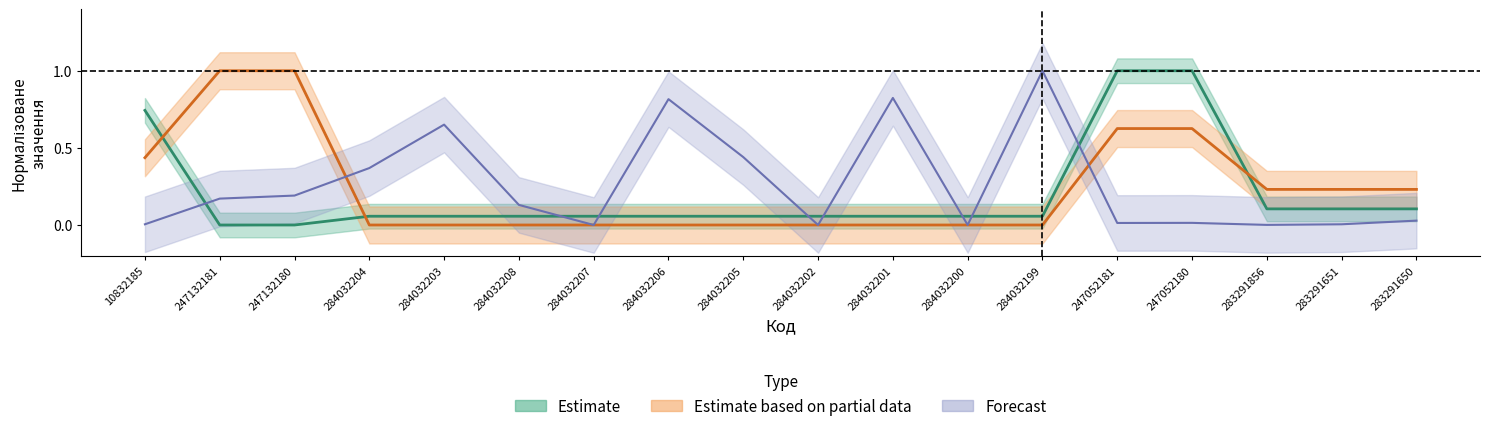

Which series ends up on top after the final intersection of Залишок and Ціна?

Ціна